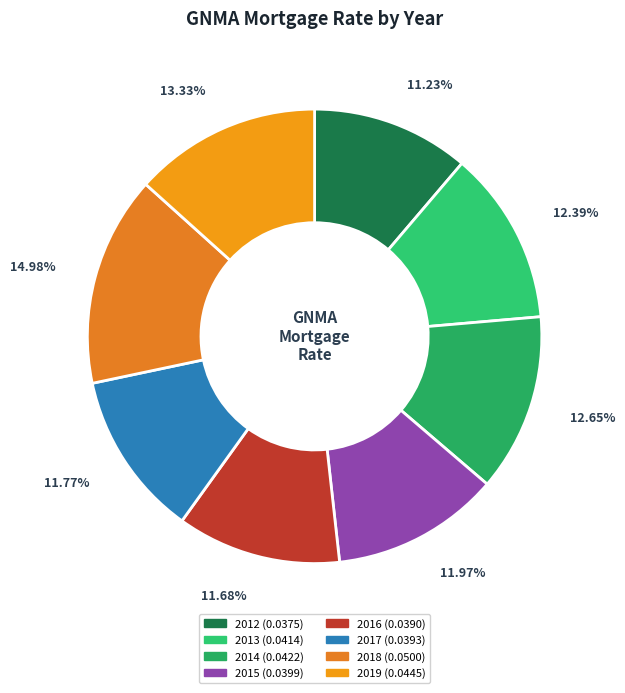

How much of the chart is everything except 2017?

88.2%